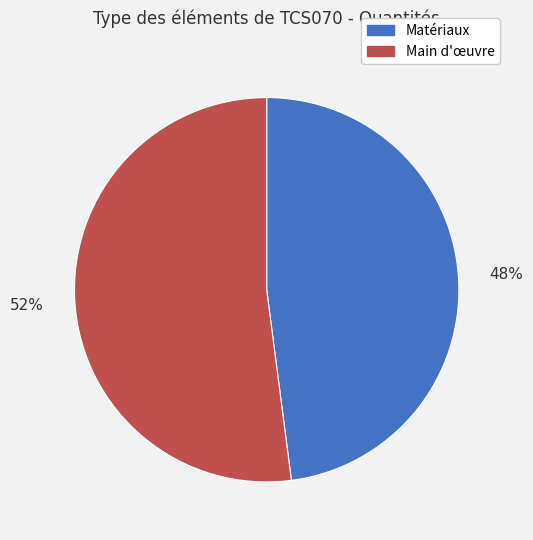

Does Matériaux account for over 50% of the chart?

No